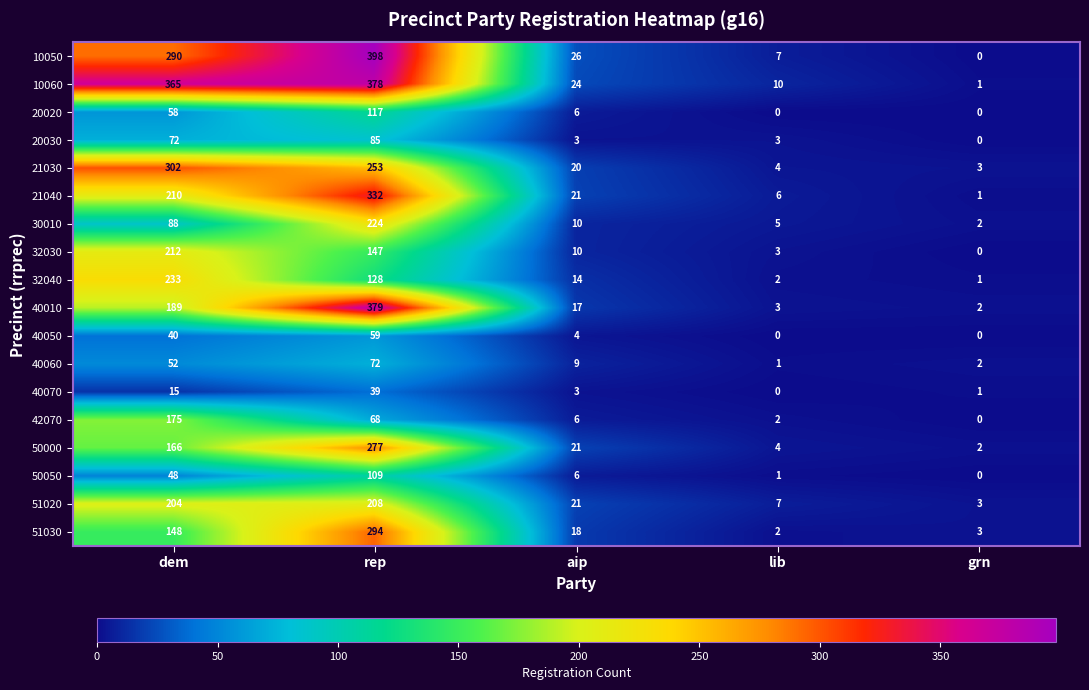

Count the number of data series in this chart.

18